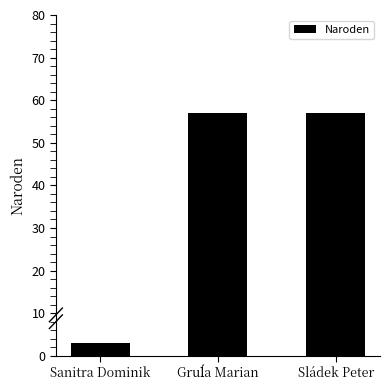

How many categories are shown in the chart?

3